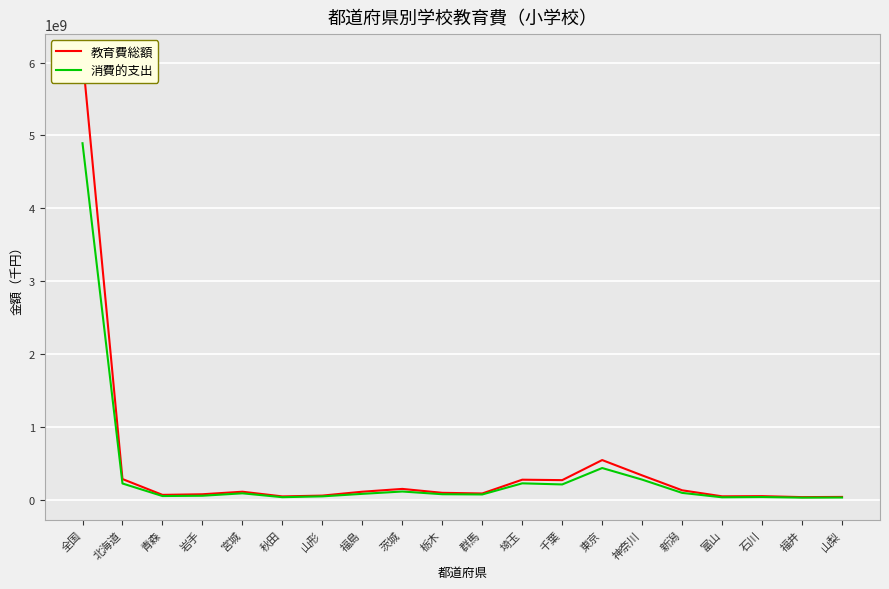

What is the label of the 13th point from the left?

千葉